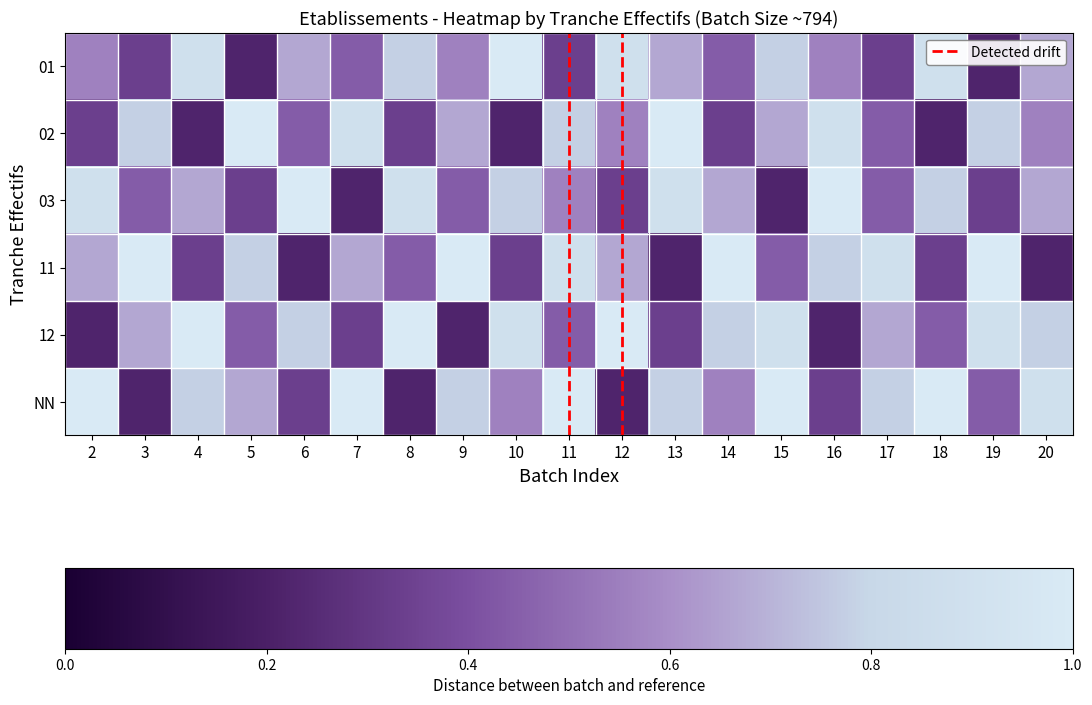

Reading left to right, list all the values displayed in this chart.

01: 2=0.6	3=0.3	4=0.9	5=0.2	6=0.7	7=0.4	8=0.8	9=0.6	10=1.0	11=0.3	12=0.9	13=0.7	14=0.4	15=0.8	16=0.6	17=0.3	18=0.9	19=0.2	20=0.7
02: 2=0.3	3=0.8	4=0.2	5=1.0	6=0.4	7=0.9	8=0.3	9=0.7	10=0.2	11=0.8	12=0.6	13=1.0	14=0.3	15=0.7	16=0.9	17=0.4	18=0.2	19=0.8	20=0.6
03: 2=0.9	3=0.4	4=0.7	5=0.3	6=1.0	7=0.2	8=0.9	9=0.4	10=0.8	11=0.6	12=0.3	13=0.9	14=0.7	15=0.2	16=1.0	17=0.4	18=0.8	19=0.3	20=0.7
11: 2=0.7	3=1.0	4=0.3	5=0.8	6=0.2	7=0.7	8=0.4	9=1.0	10=0.3	11=0.9	12=0.7	13=0.2	14=1.0	15=0.4	16=0.8	17=0.9	18=0.3	19=1.0	20=0.2
12: 2=0.2	3=0.7	4=1.0	5=0.4	6=0.8	7=0.3	8=1.0	9=0.2	10=0.9	11=0.4	12=1.0	13=0.3	14=0.8	15=0.9	16=0.2	17=0.7	18=0.4	19=0.9	20=0.8
NN: 2=1.0	3=0.2	4=0.8	5=0.7	6=0.3	7=1.0	8=0.2	9=0.8	10=0.6	11=1.0	12=0.2	13=0.8	14=0.6	15=1.0	16=0.3	17=0.8	18=1.0	19=0.4	20=0.9